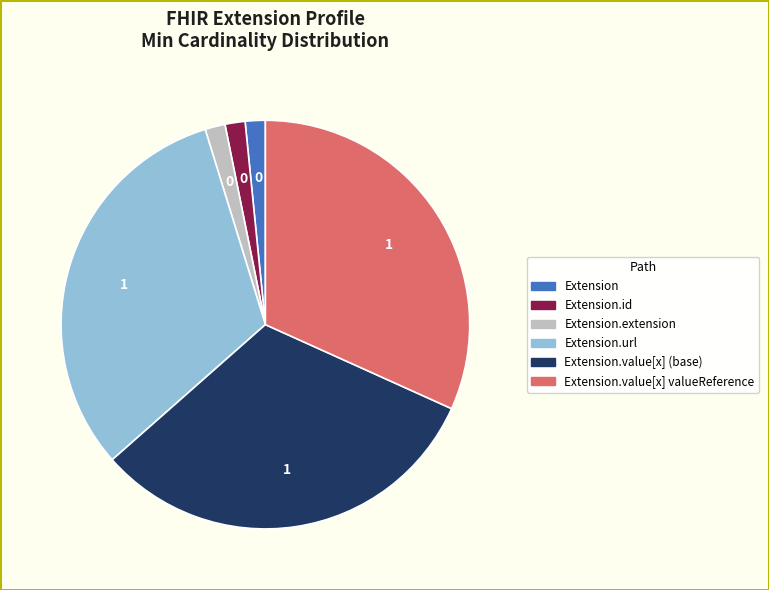

Is there any slice that represents more than half of the pie?

No